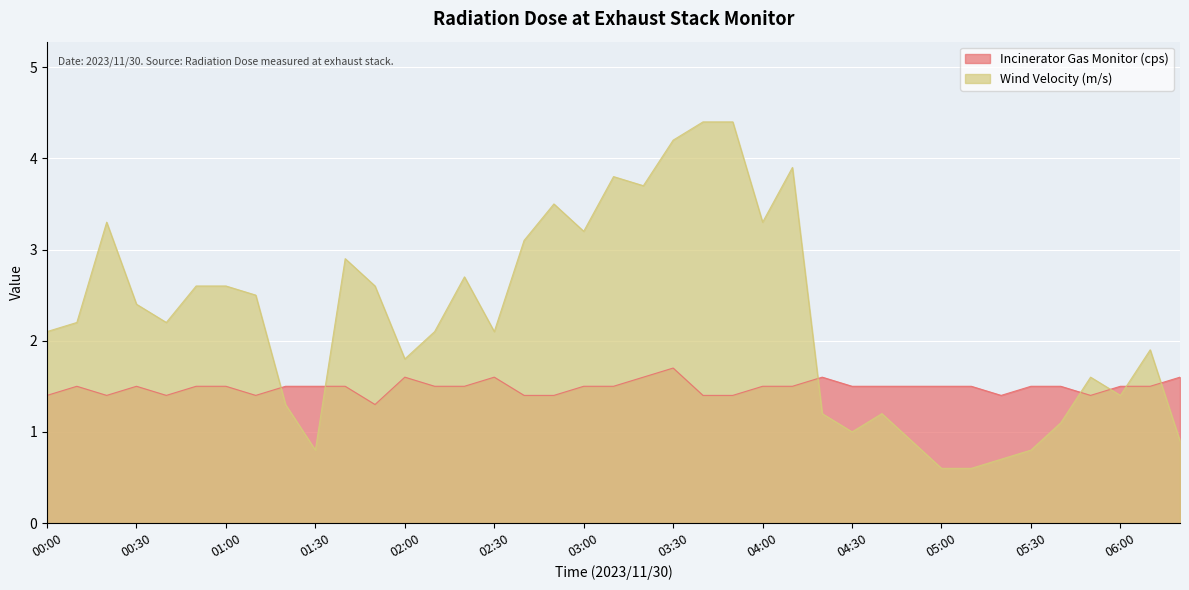

At 02:10, list the series in order from largest to smallest.

Wind Velocity (m/s), Incinerator Gas Monitor (cps)